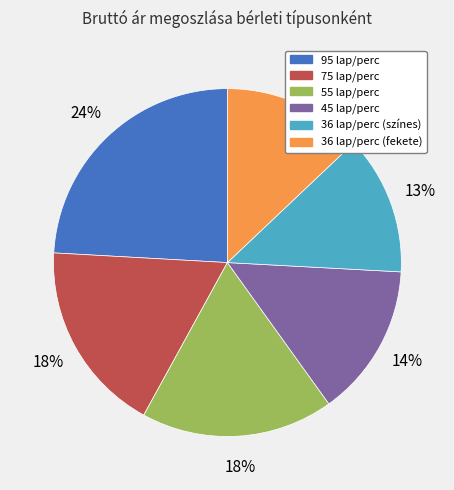

To the nearest percent, what portion does 75 lap/perc represent?

18%